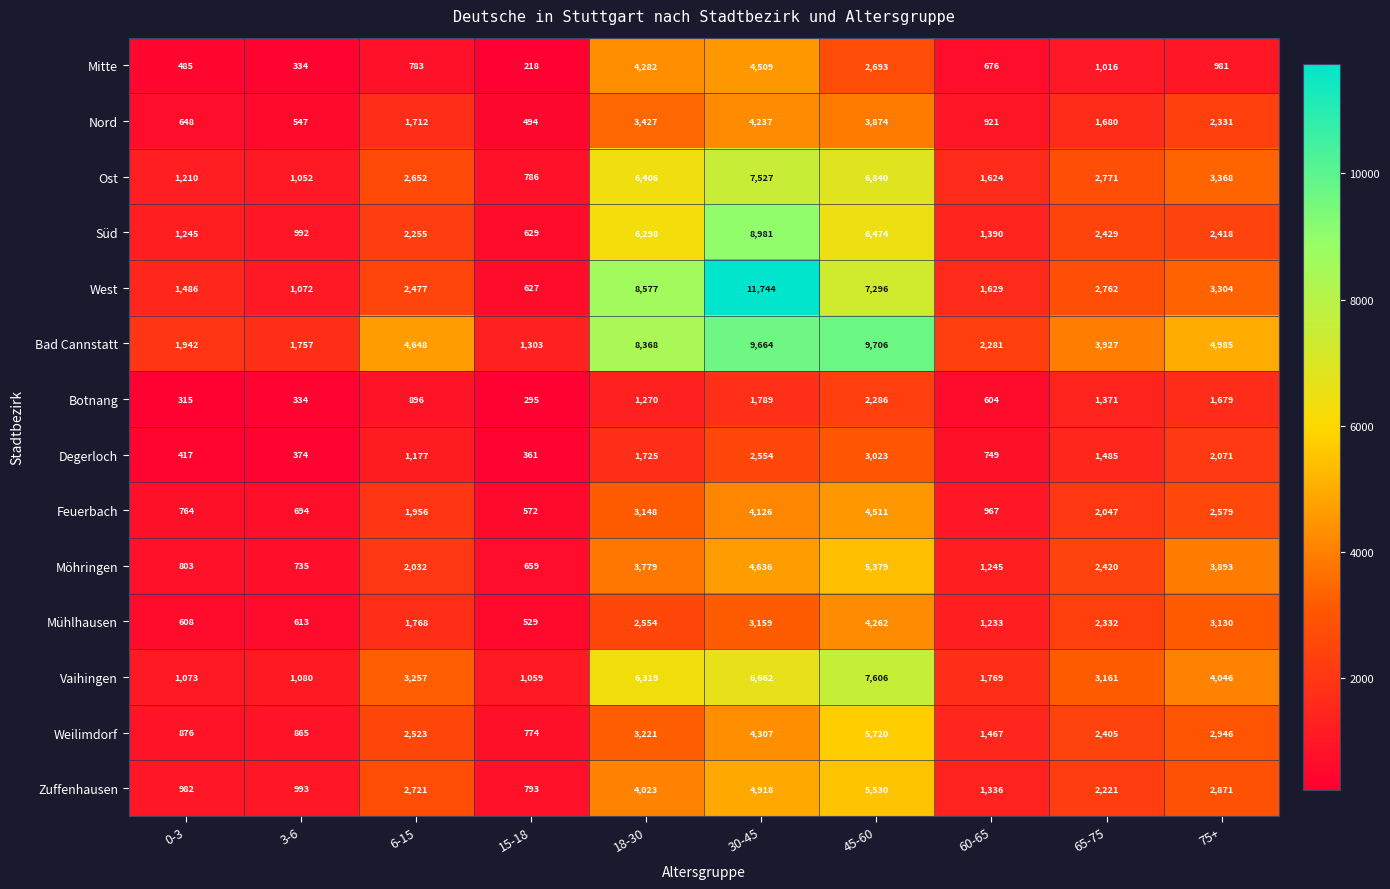

What is the difference between the highest and lowest values at 45-60?

7420